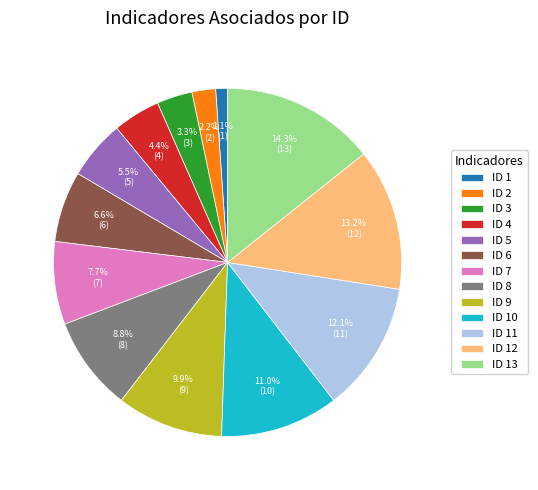

What percentage is NOT represented by ID 1?

98.9%